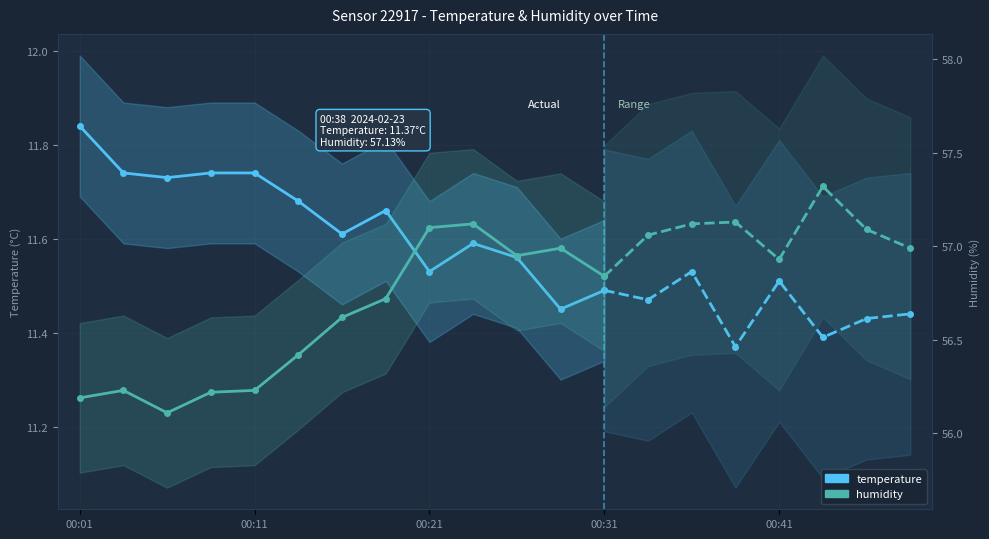

True or false: temperature and humidity intersect in this chart.

False